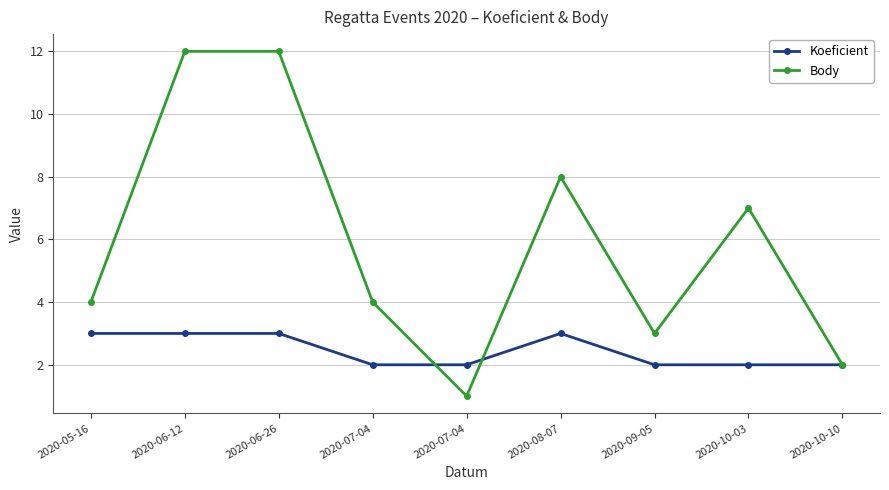

What are all the series names shown in the legend?

Koeficient, Body